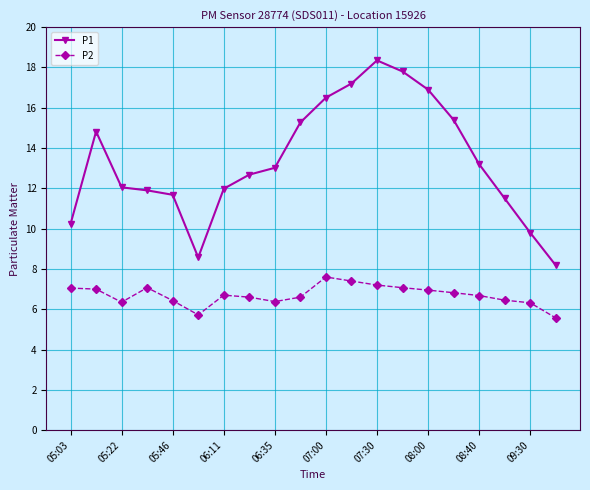

List the series in order of their overall mean, lowest first.

P2, P1